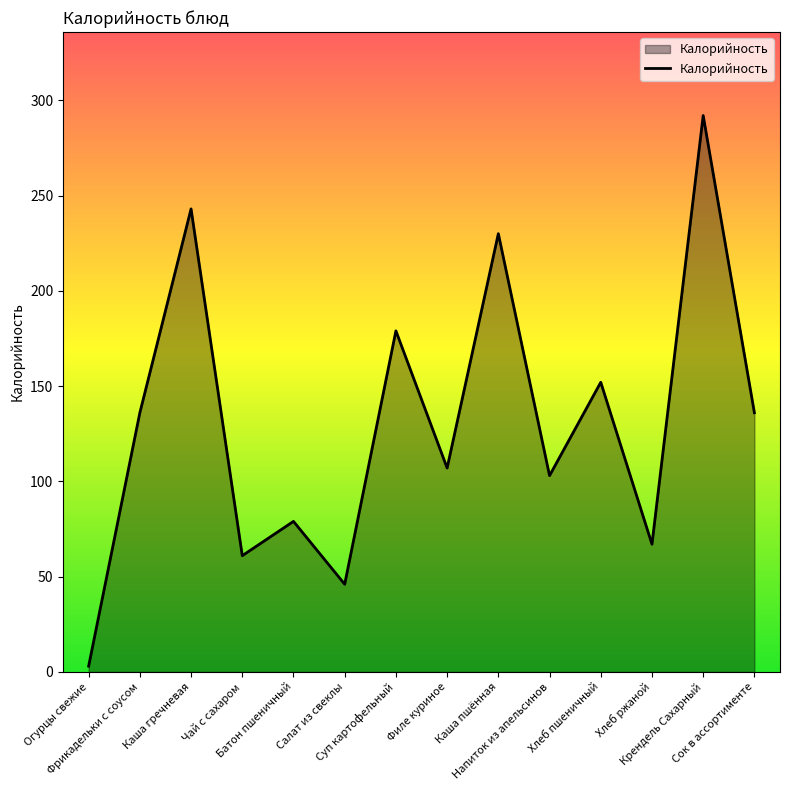

The value at Напиток из апельсинов is 103. True or false?

True